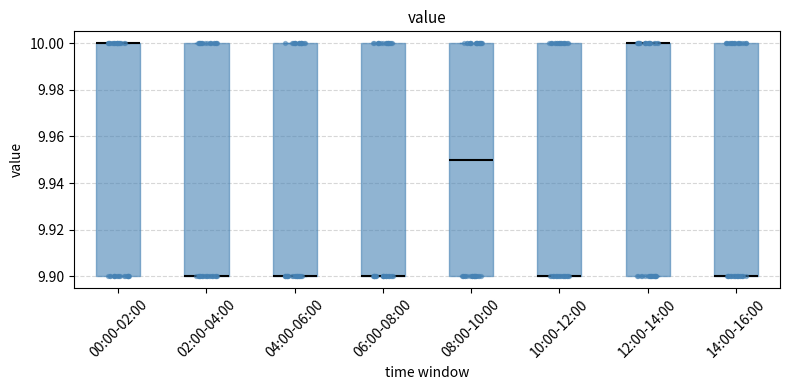

Where is the lower edge of the box for 14:00-16:00 on the y-axis? The values are not printed on the chart, so give them approximately, as read against the axis.

9.90